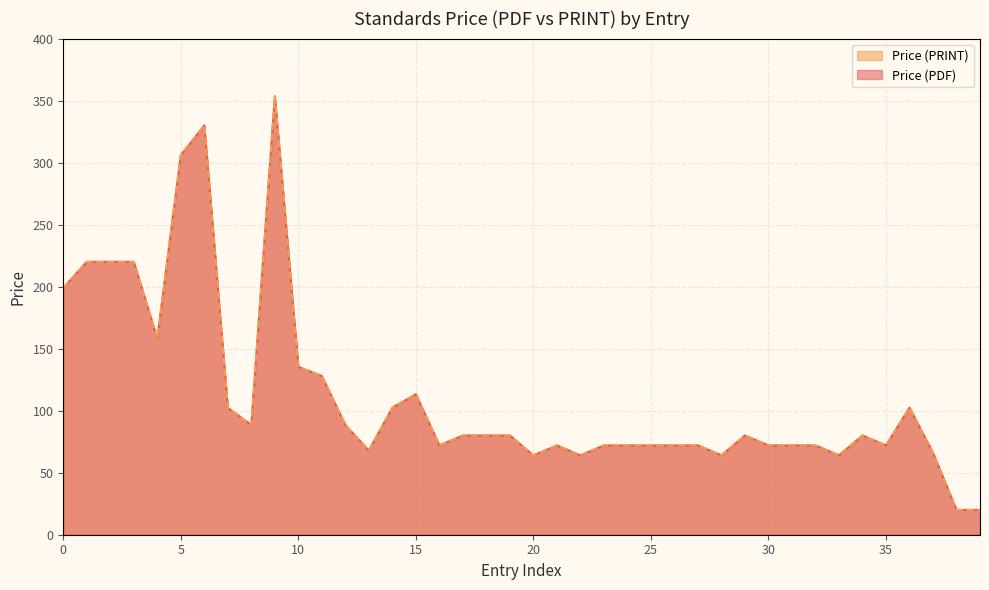

True or false: Price (PDF) and Price (PRINT) cross at least once.

False